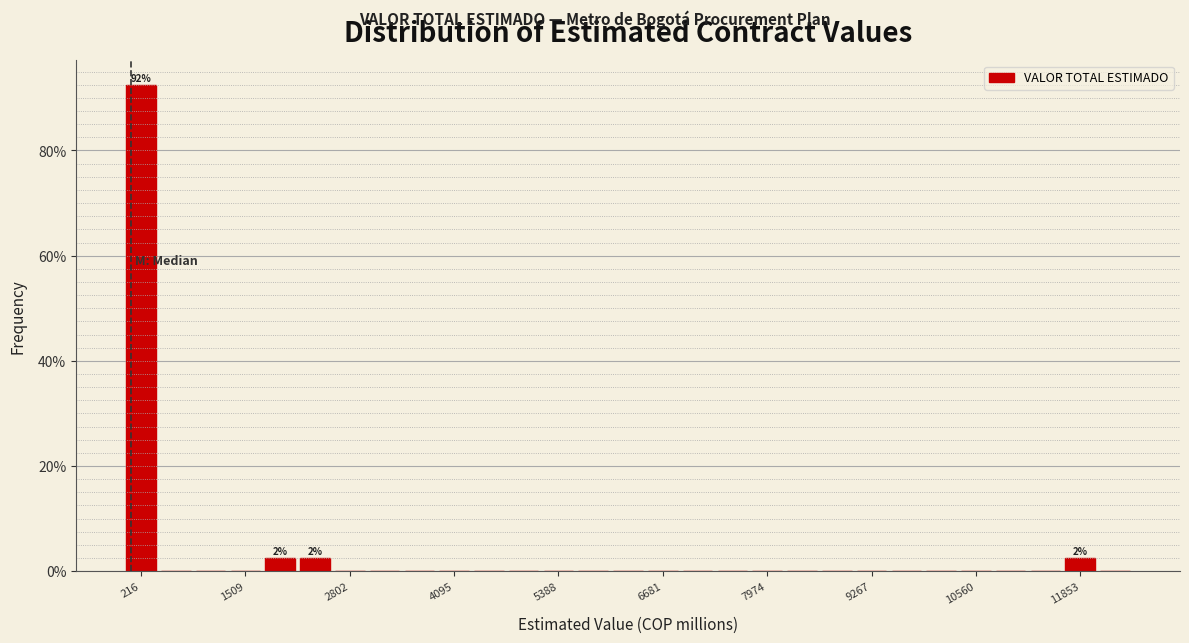

Read against the x-axis, roughly where is the centre of the tallest bar?

200